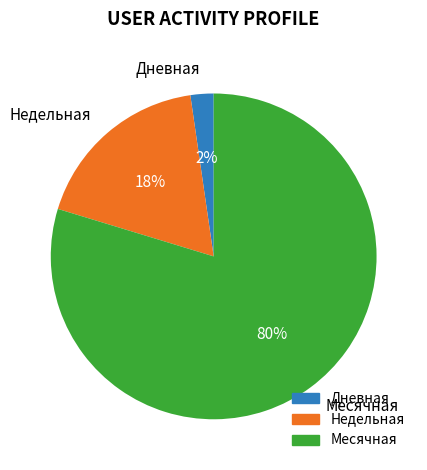

Between Недельная and Месячная, which is larger?

Месячная